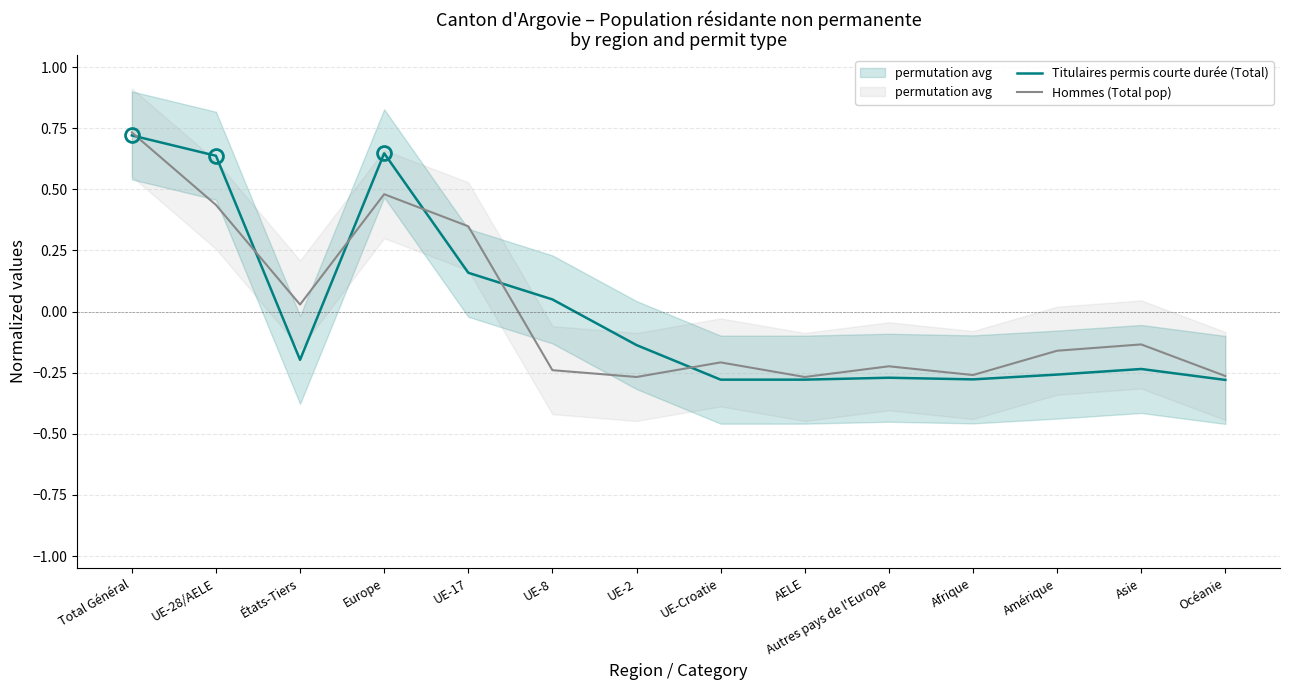

Between which two adjacent categories do Hommes (Total pop) and Titulaires permis courte durée (Total) first intersect?

Total Général and UE-28/AELE